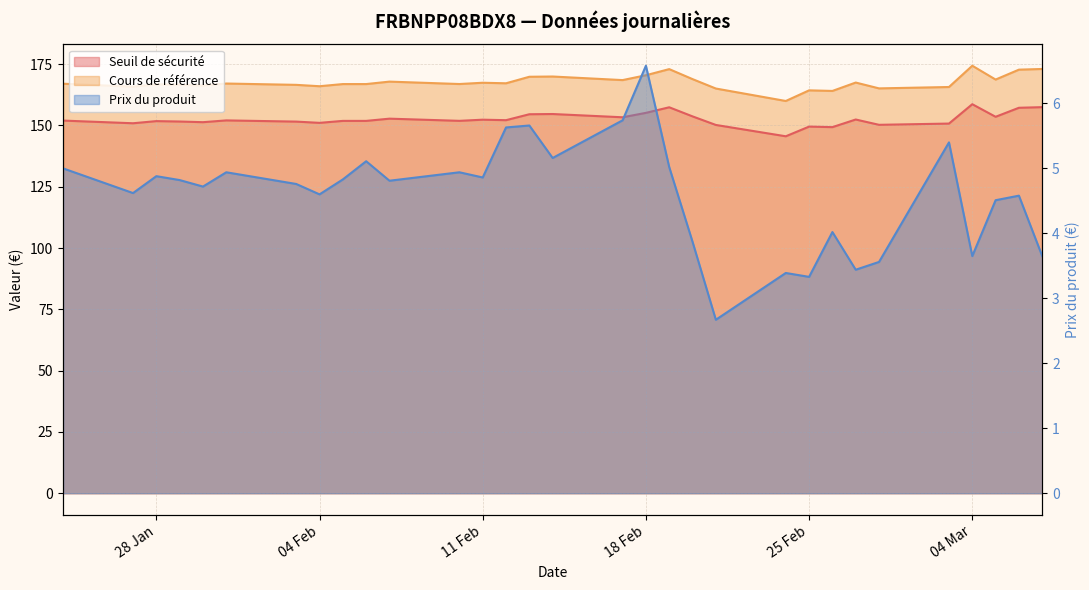

At which label does Seuil de sécurité reach its minimum?

2025-02-24